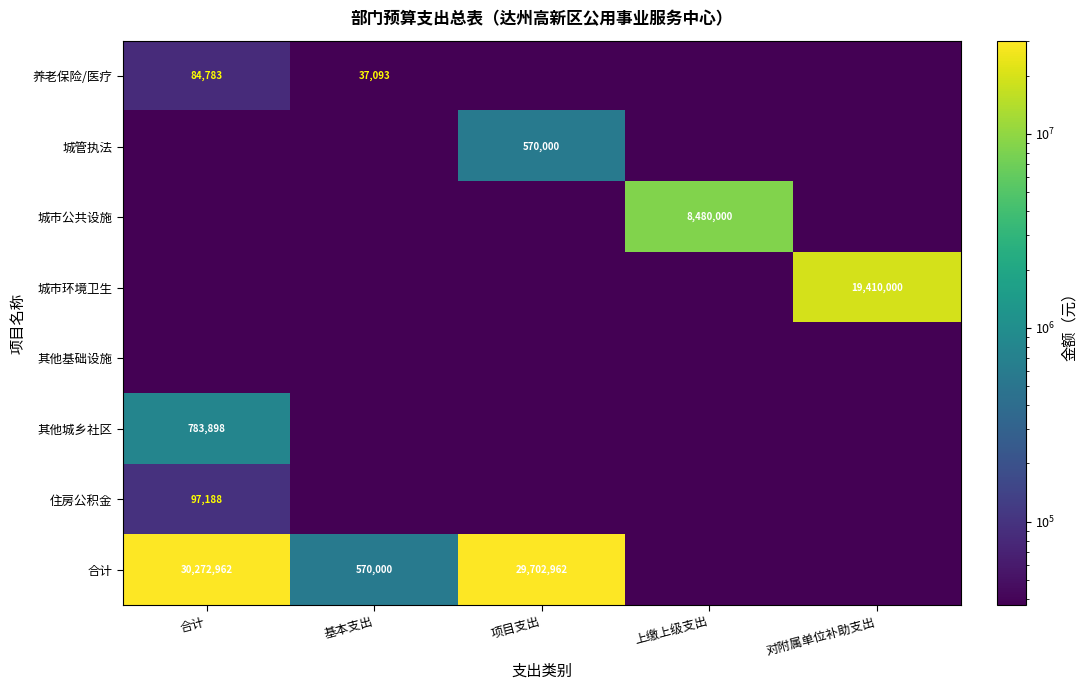

What is the difference between the highest and lowest values at 上缴上级支出?

8479999.9